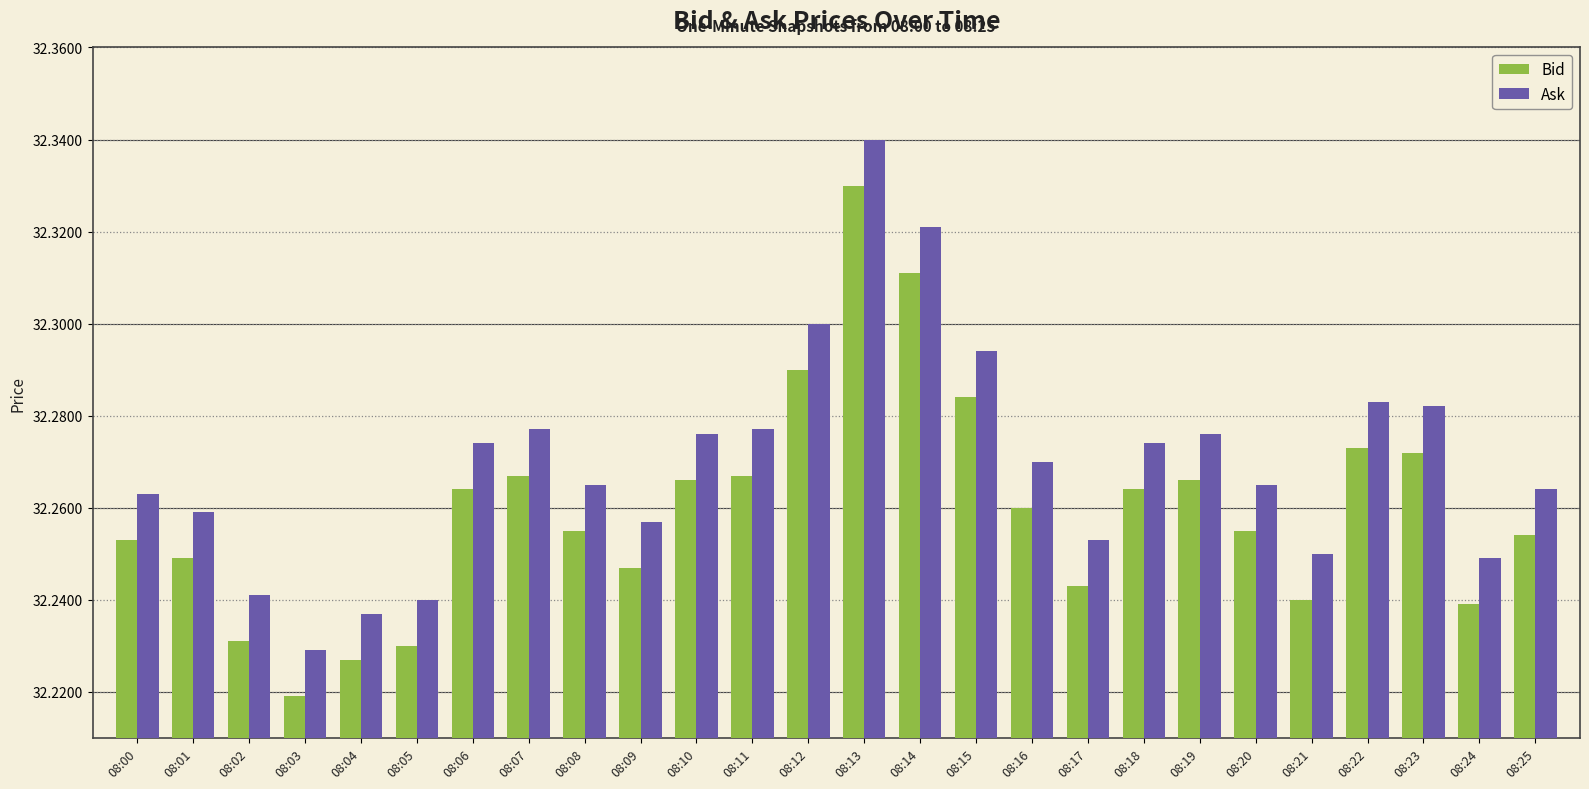

List the series in order of their overall mean, highest first.

Ask, Bid